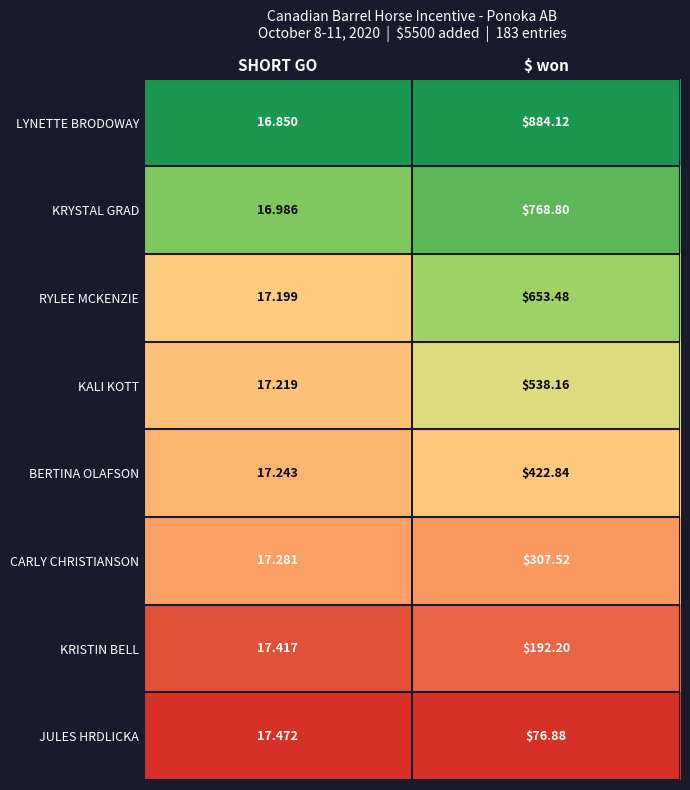

Between SHORT GO and $ won, which series saw the biggest shift?

LYNETTE BRODOWAY